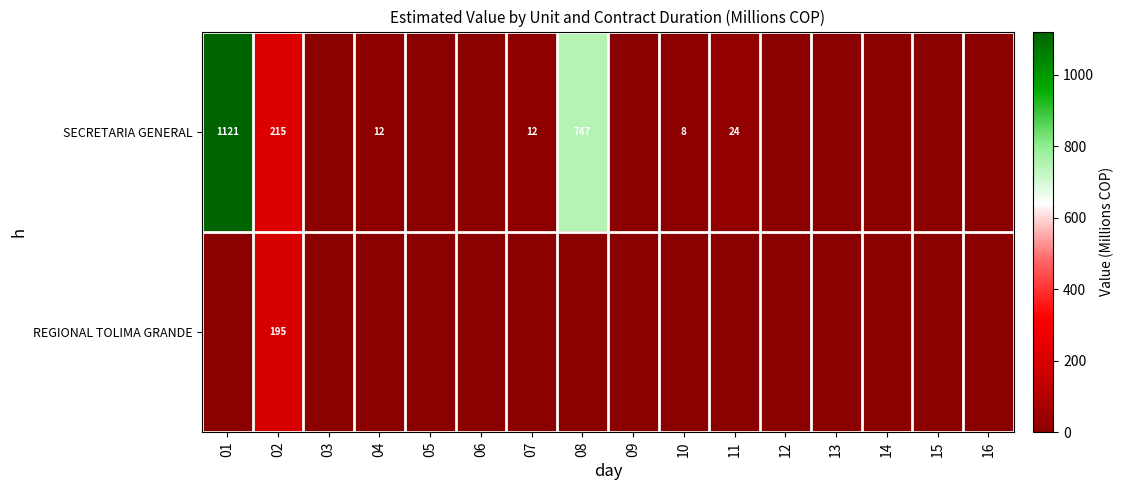

The value of SECRETARIA GENERAL at 01 is 675. True or false?

False